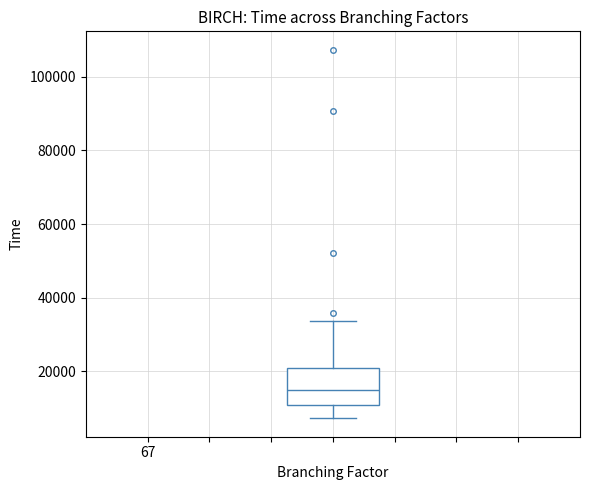

Transcribe this box plot: give where the median line is, the range the box spans, and where the two whiskers end, as read against the y-axis. The values are not printed on the chart, so give them approximately, as read against the axis.

median 14000, box 10000 to 20000, whiskers 8000 to 34000